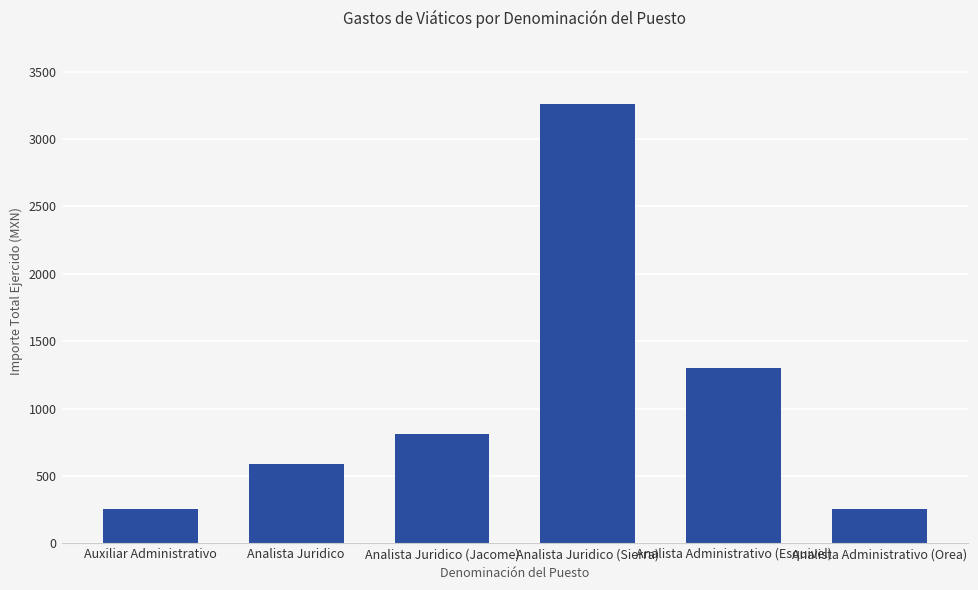

At which category does the chart reach its peak across all series?

Analista Juridico (Sierra)